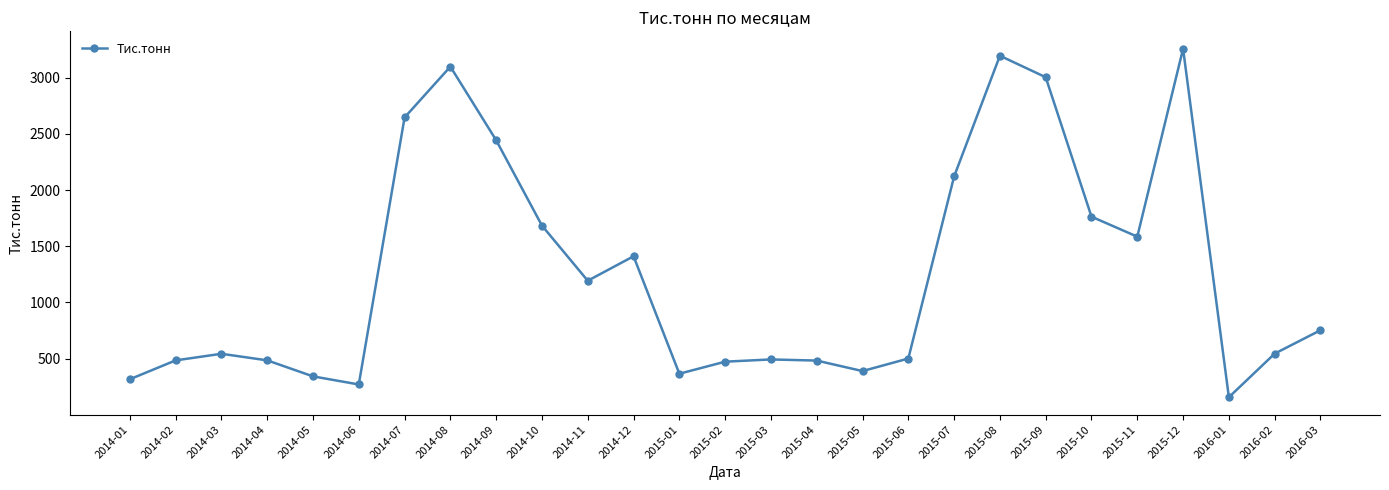

What is the sum of the values at 2014-10 and 2014-12?

3094.5